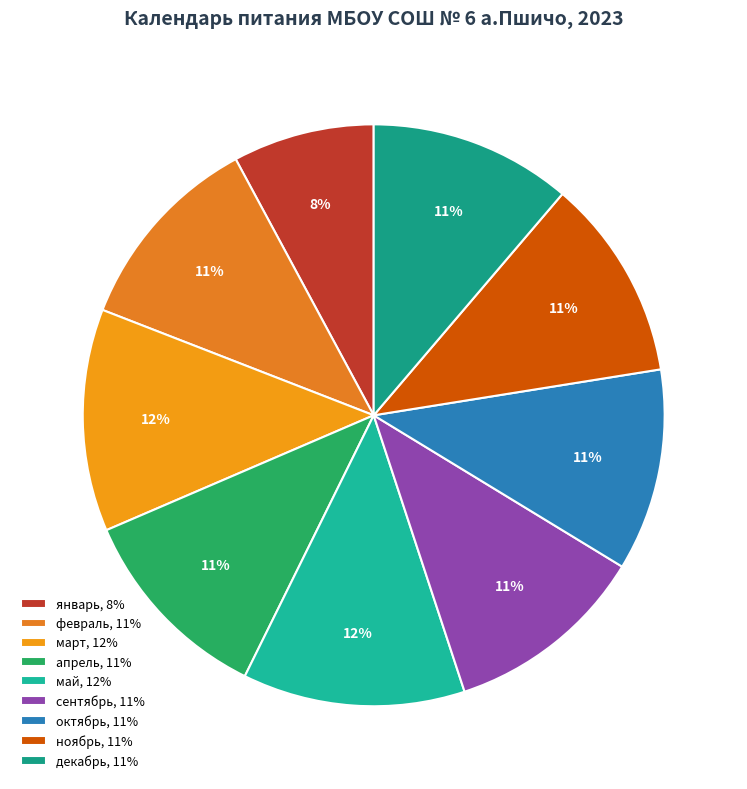

Does any single category account for the majority?

No